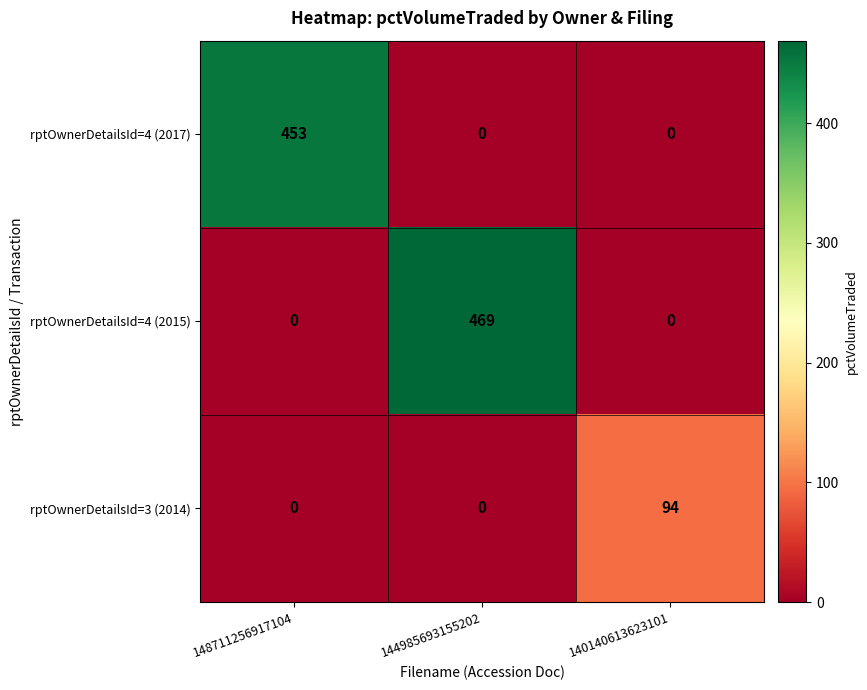

What is the difference between the rptOwnerDetailsId=4 (2017) values at 140140613623101 and 148711256917104?

453